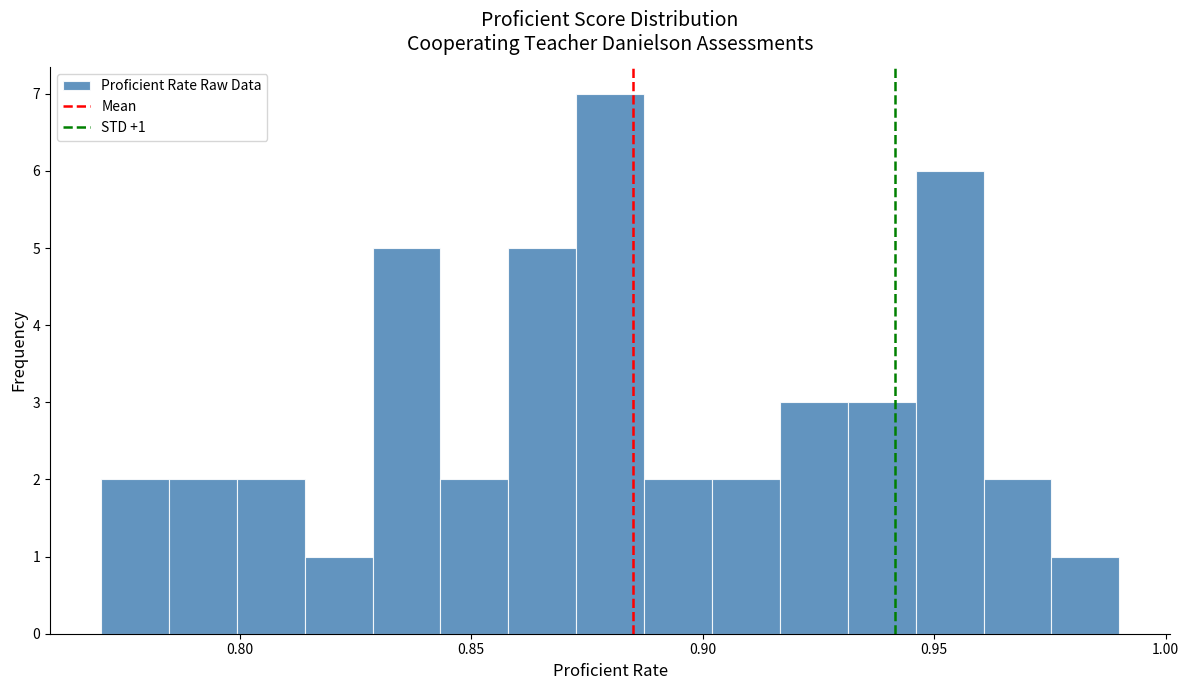

Read against the x-axis, roughly where is the centre of the tallest bar?

0.880